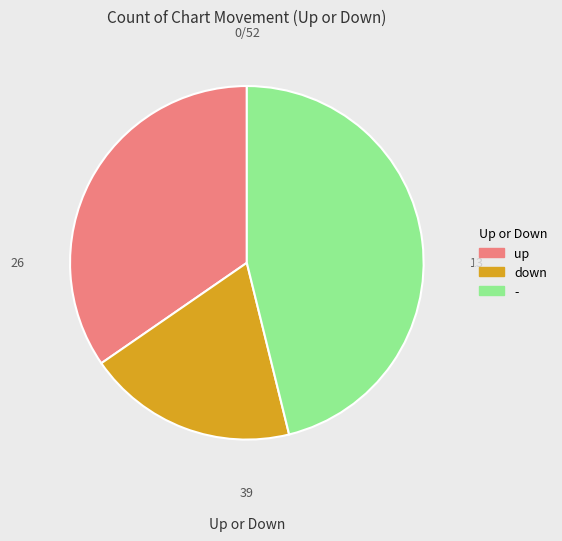

Which category has the smallest portion of the pie?

down